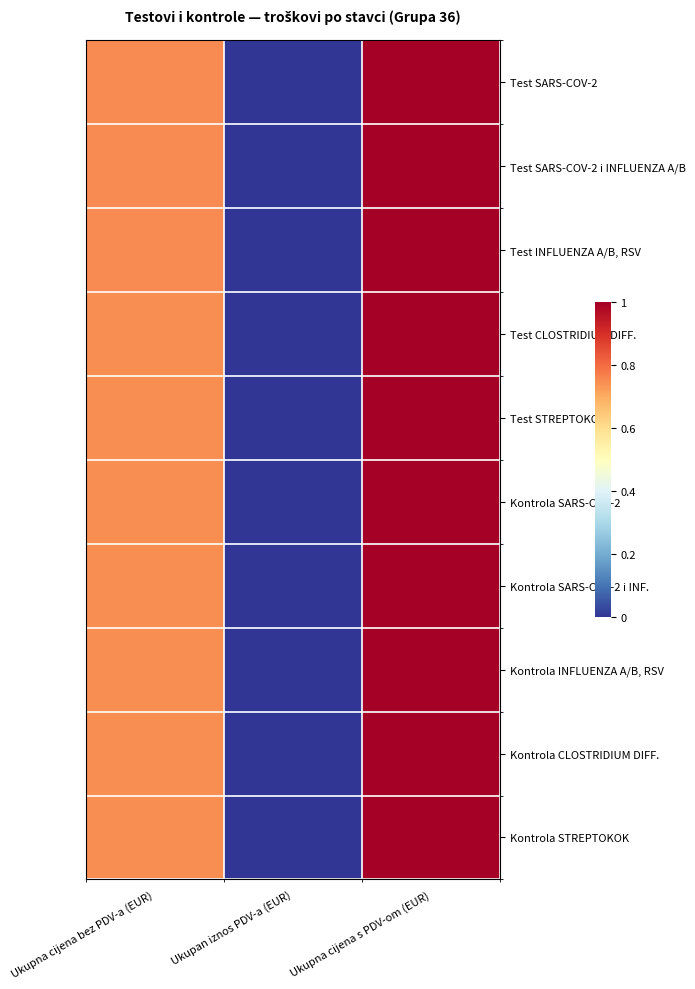

Rank the series at Ukupna cijena bez PDV-a (EUR) from highest to lowest value.

Test SARS-COV-2, Test SARS-COV-2 i INFLUENZA A/B, Test INFLUENZA A/B, RSV, Test CLOSTRIDIUM DIFF., Test STREPTOKOK, Kontrola SARS-COV-2, Kontrola SARS-COV-2 i INF., Kontrola INFLUENZA A/B, RSV, Kontrola STREPTOKOK, Kontrola CLOSTRIDIUM DIFF.